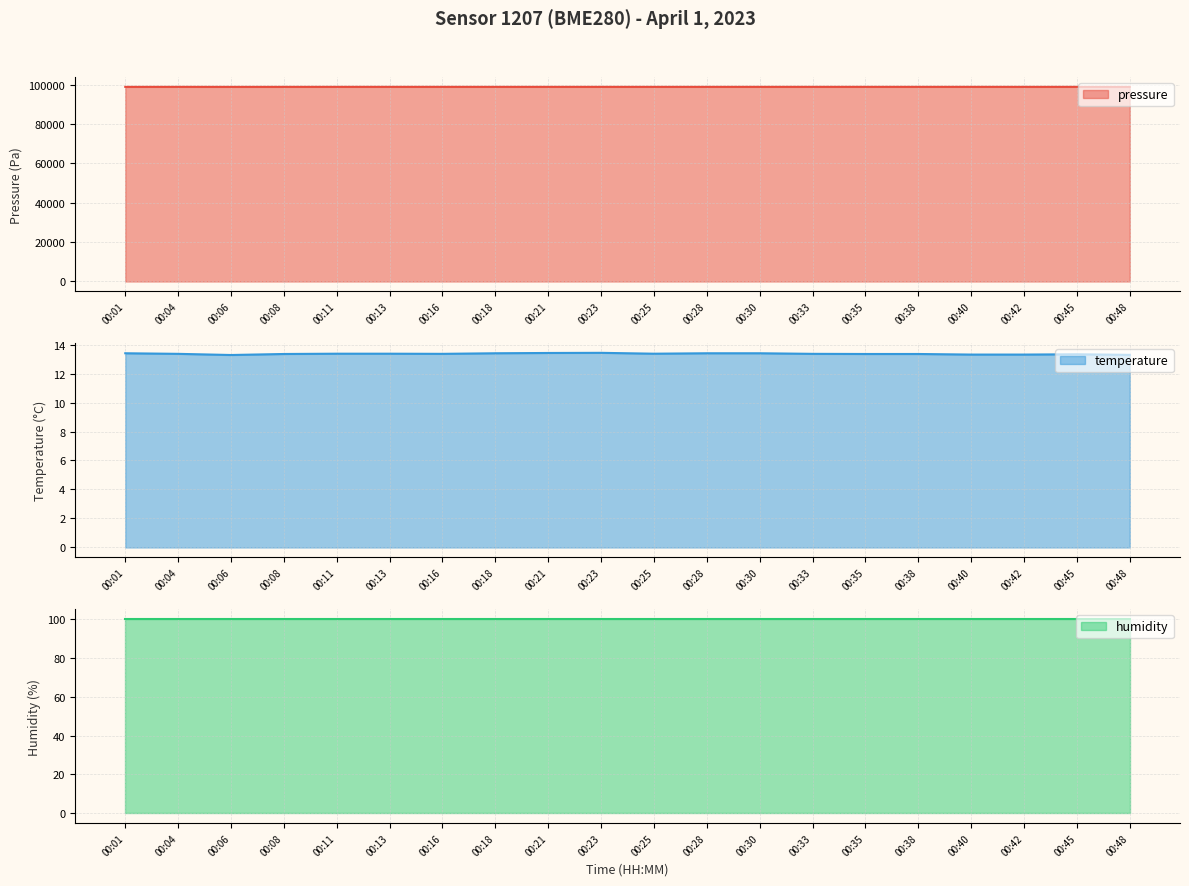

True or false: pressure and temperature cross at least once.

False